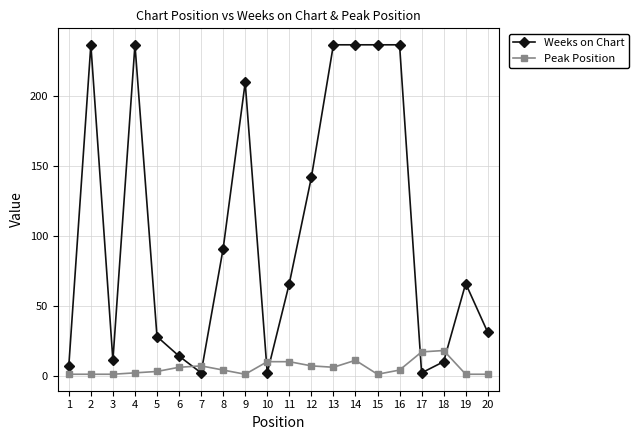

Rank the series by their average value, from lowest to highest.

Peak Position, Weeks on Chart